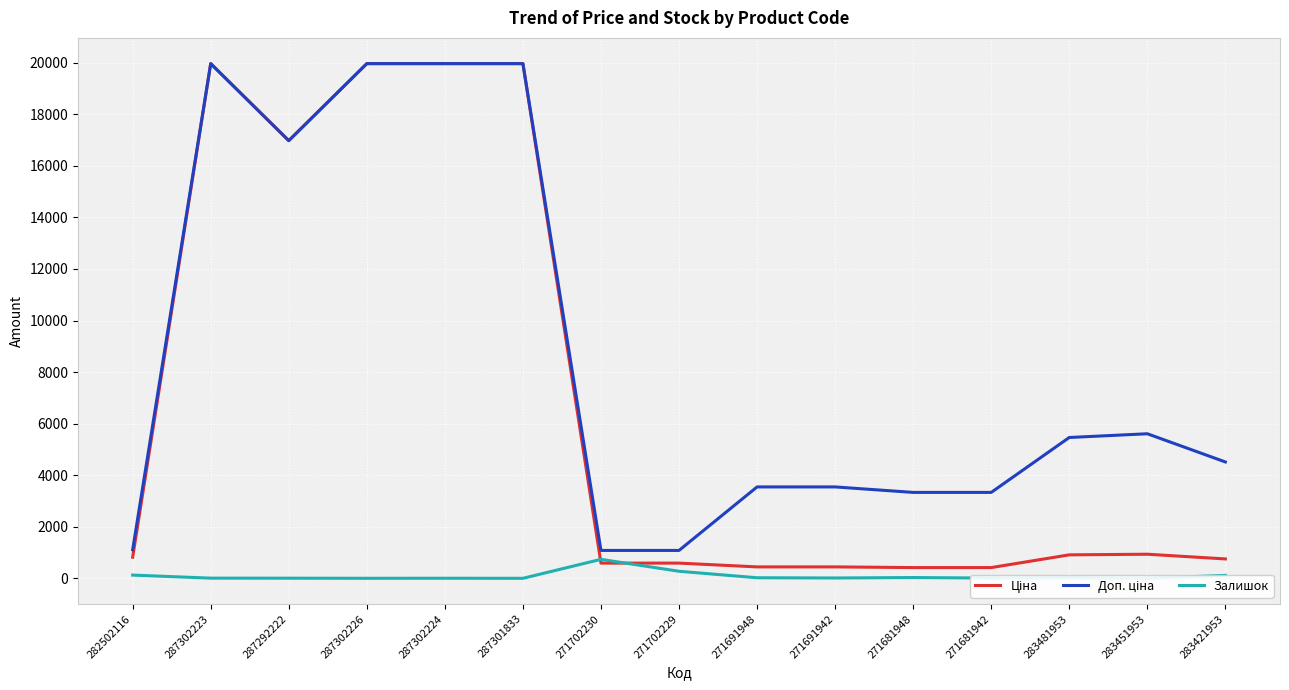

What is the total value across all series at 271691942?

4001.1